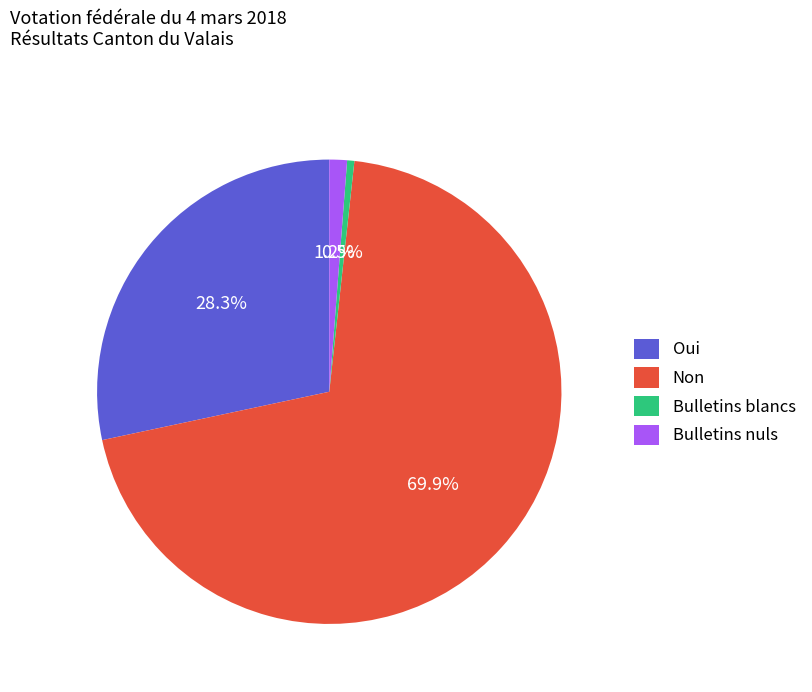

Between Oui and Bulletins nuls, which is larger?

Oui